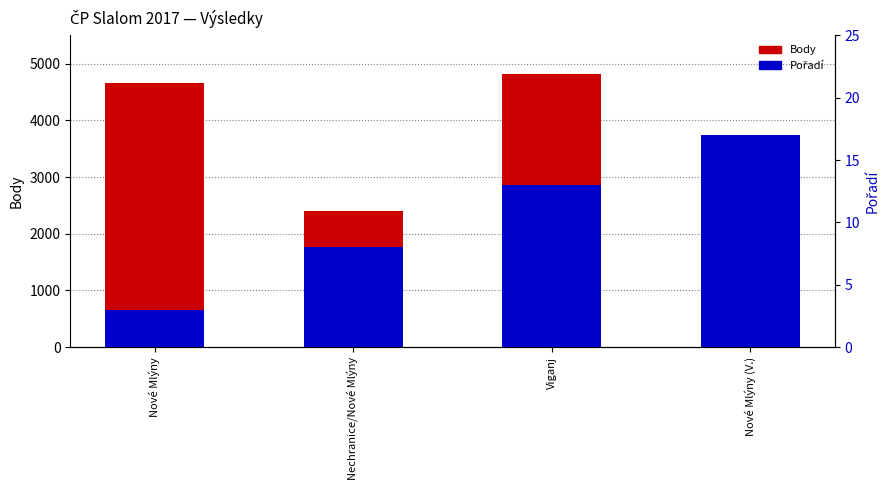

At Viganj, list the series in order from largest to smallest.

Body, Pořadí